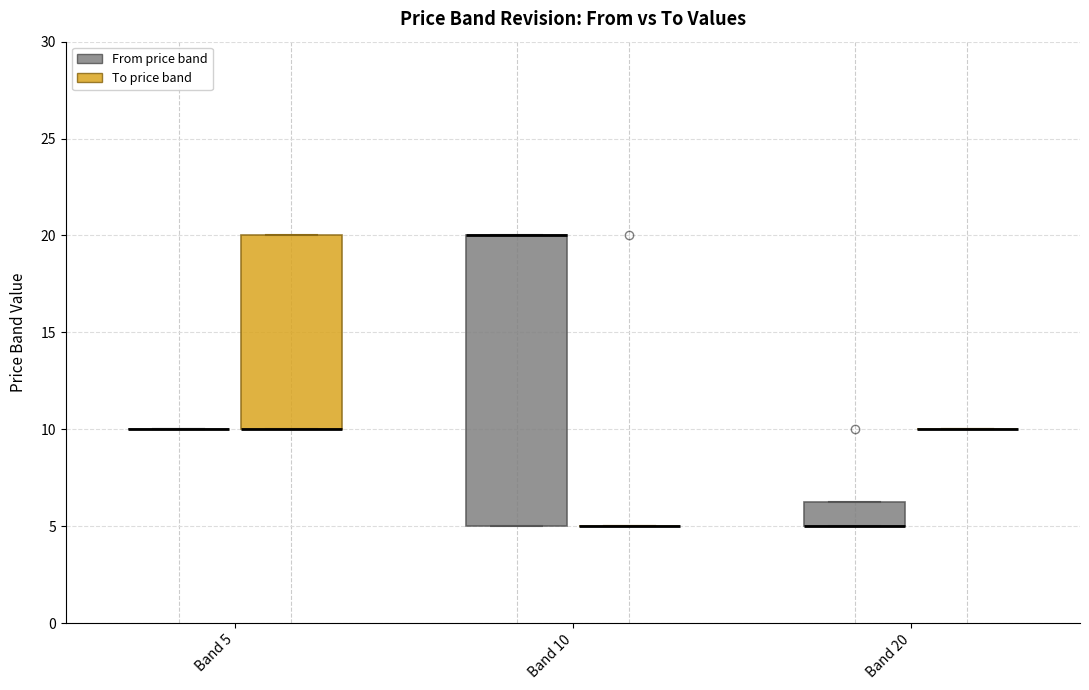

Which box is the tallest, from its lower edge to its upper edge?

Band 10 (From price band)